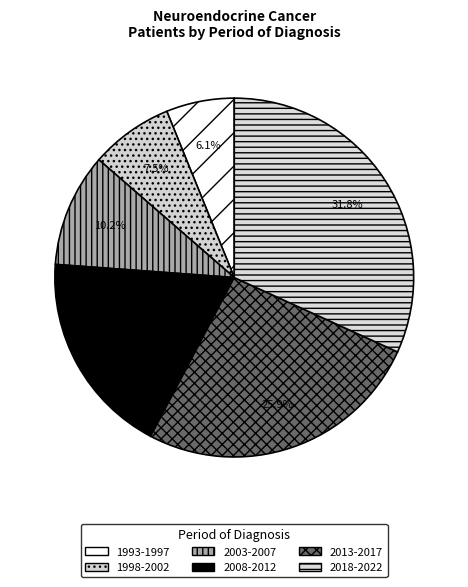

The 1993-1997 slice represents 6% of the pie. True or false?

True